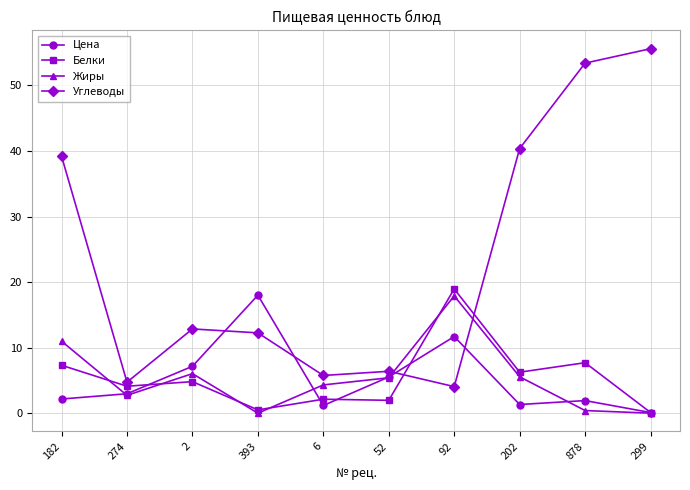

True or false: Цена and Углеводы intersect in this chart.

True